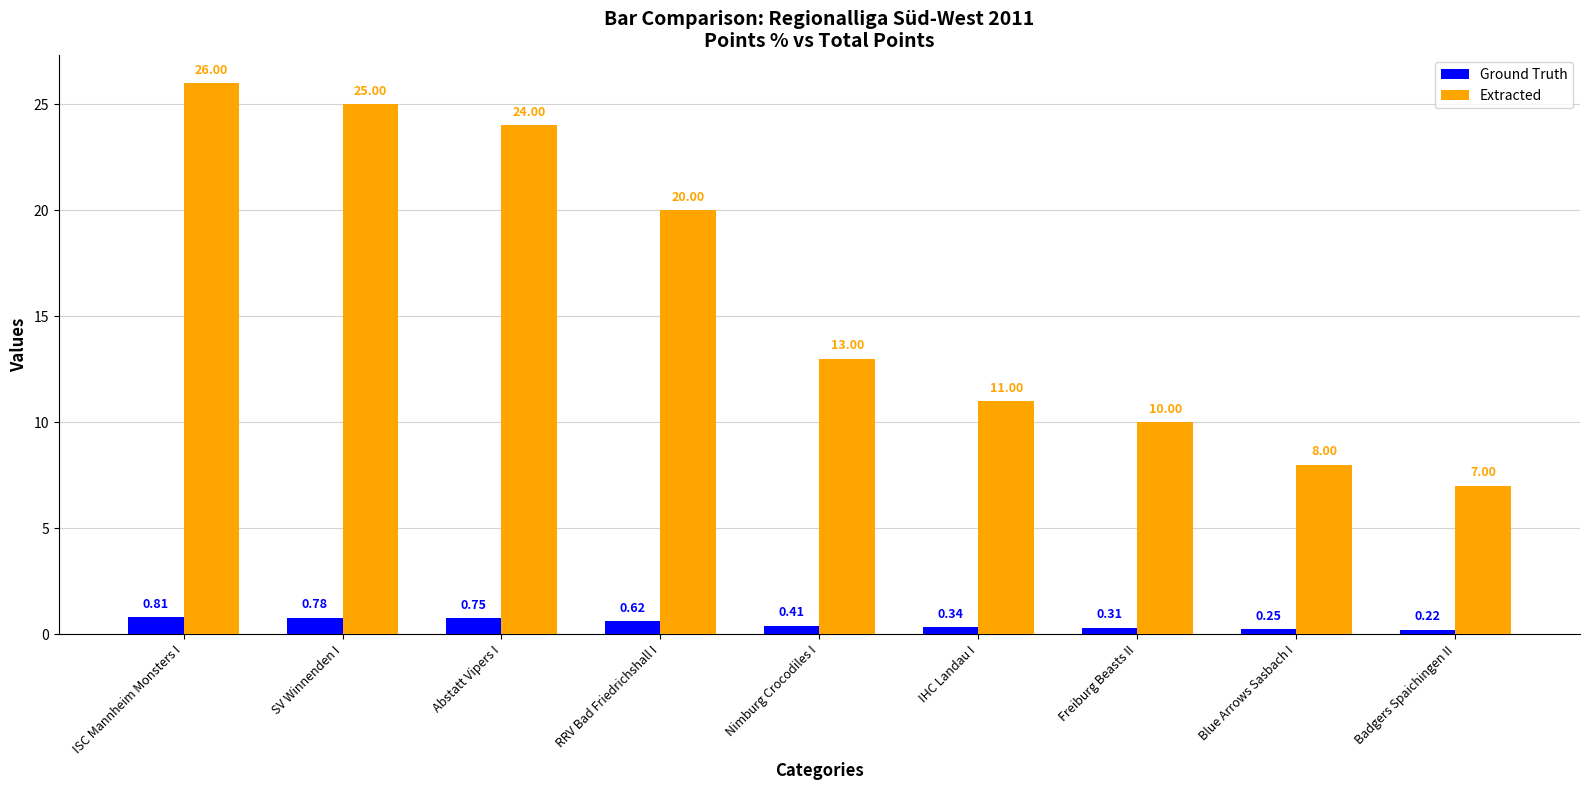

Which category has the highest value in the Ground Truth series?

ISC Mannheim Monsters I